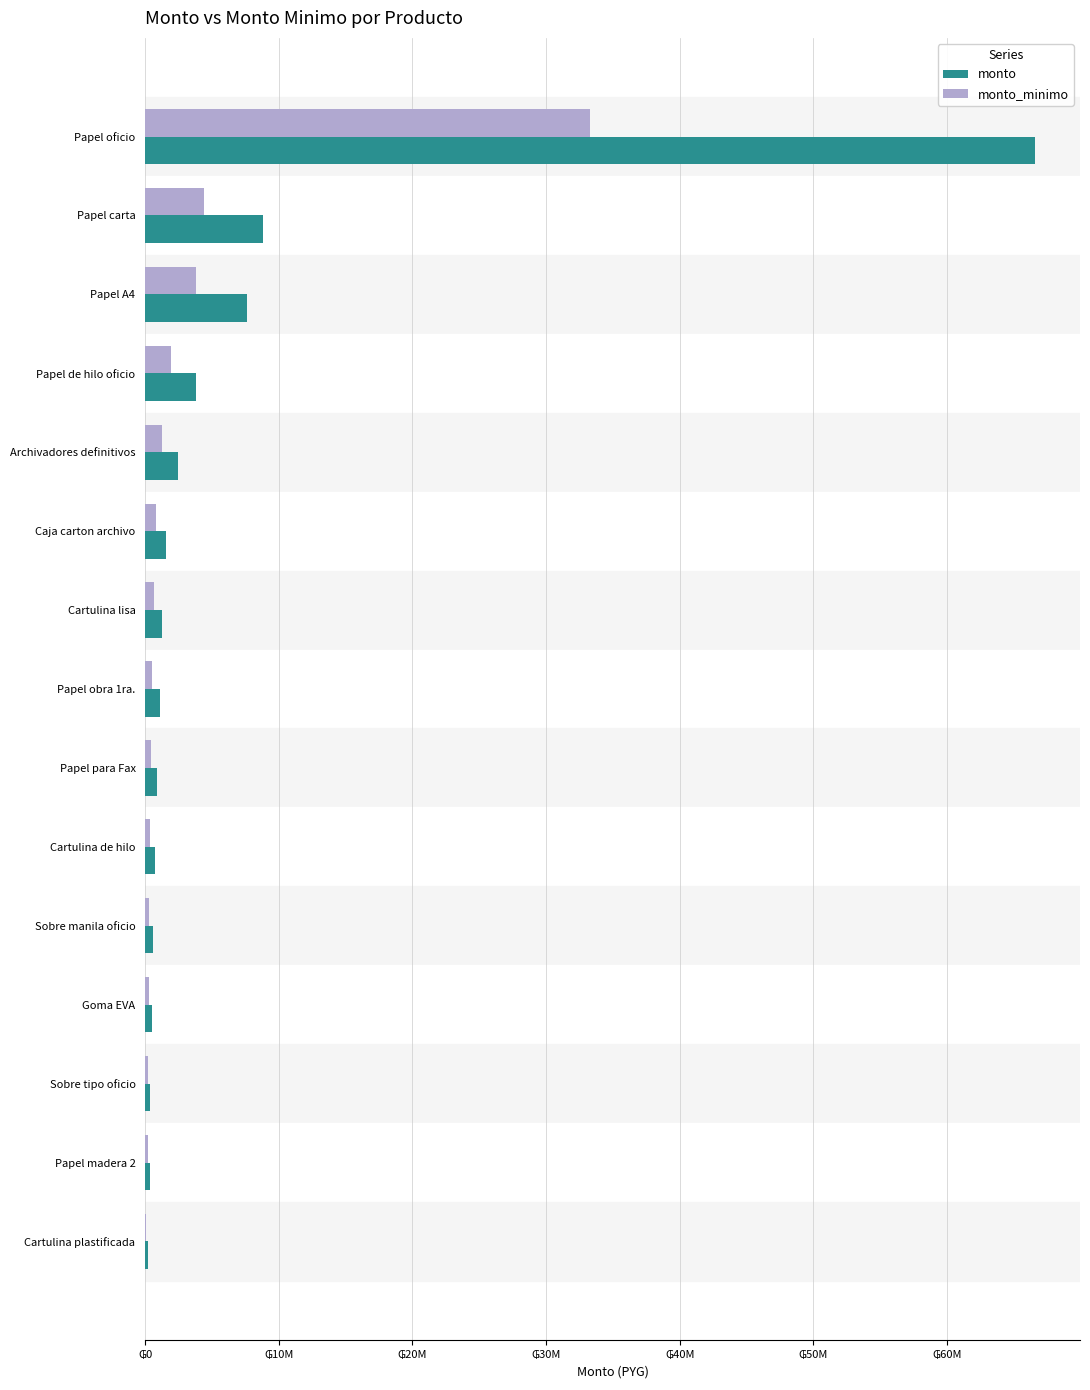

What is the value of the monto_minimo bar at the 8th from the left?

540000